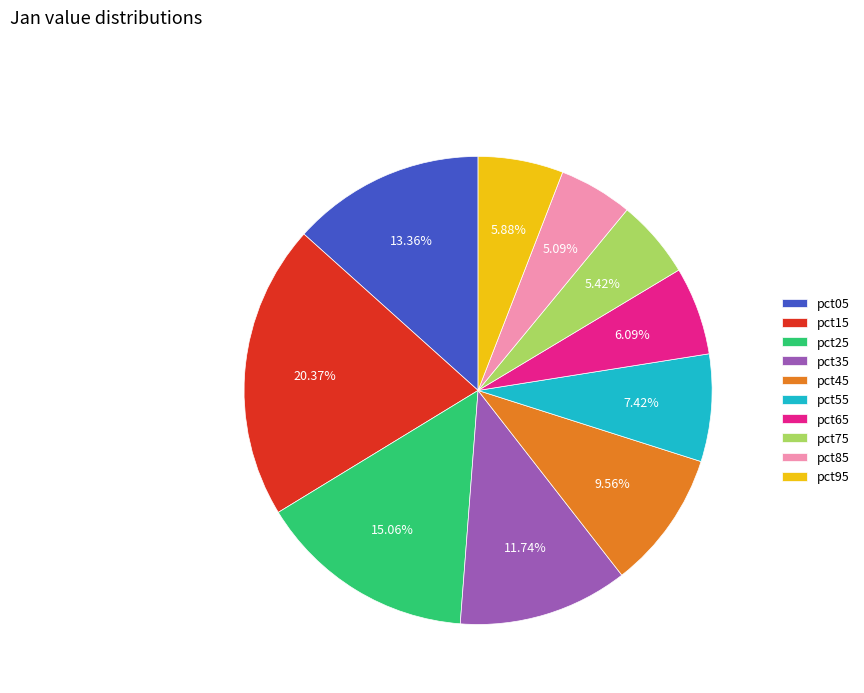

Combined, do pct05 and pct75 account for over 50%?

No